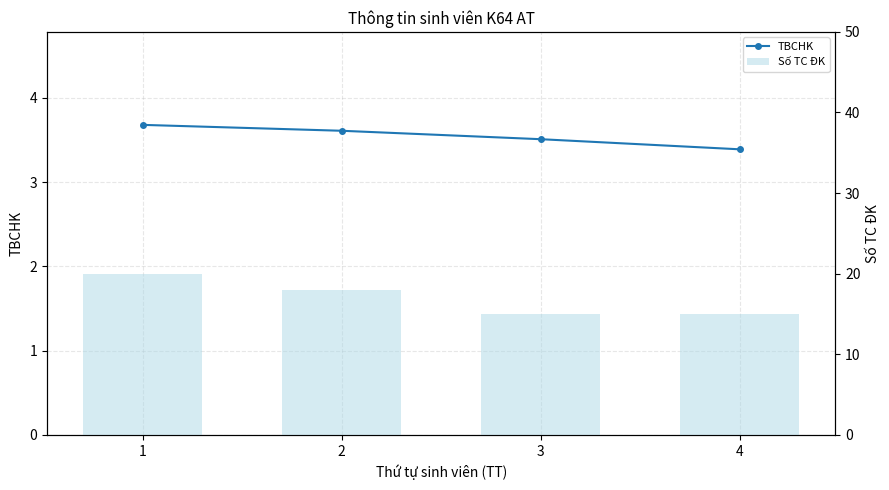

What are all the series names shown in the legend?

TBCHK, Số TC ĐK